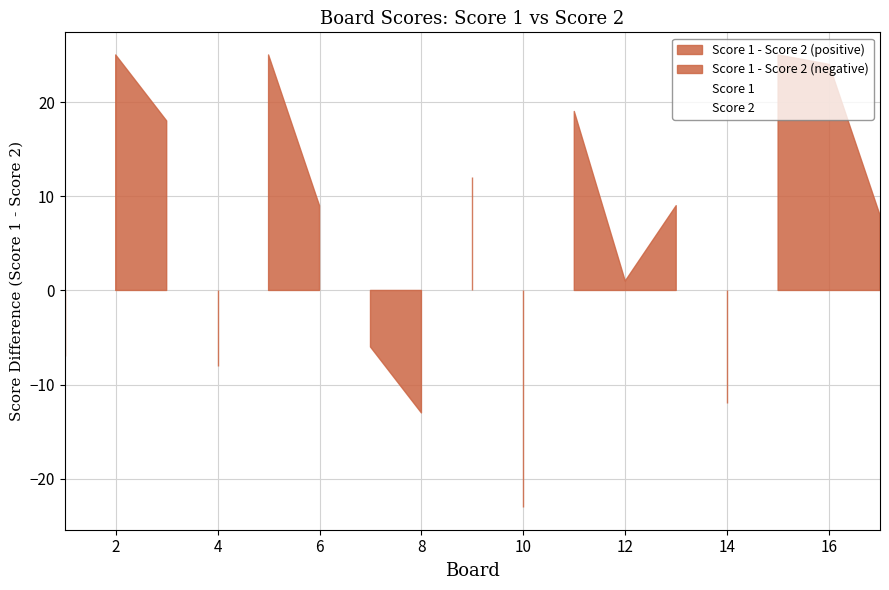

How many interior local peaks does the Score 2 series have?

5